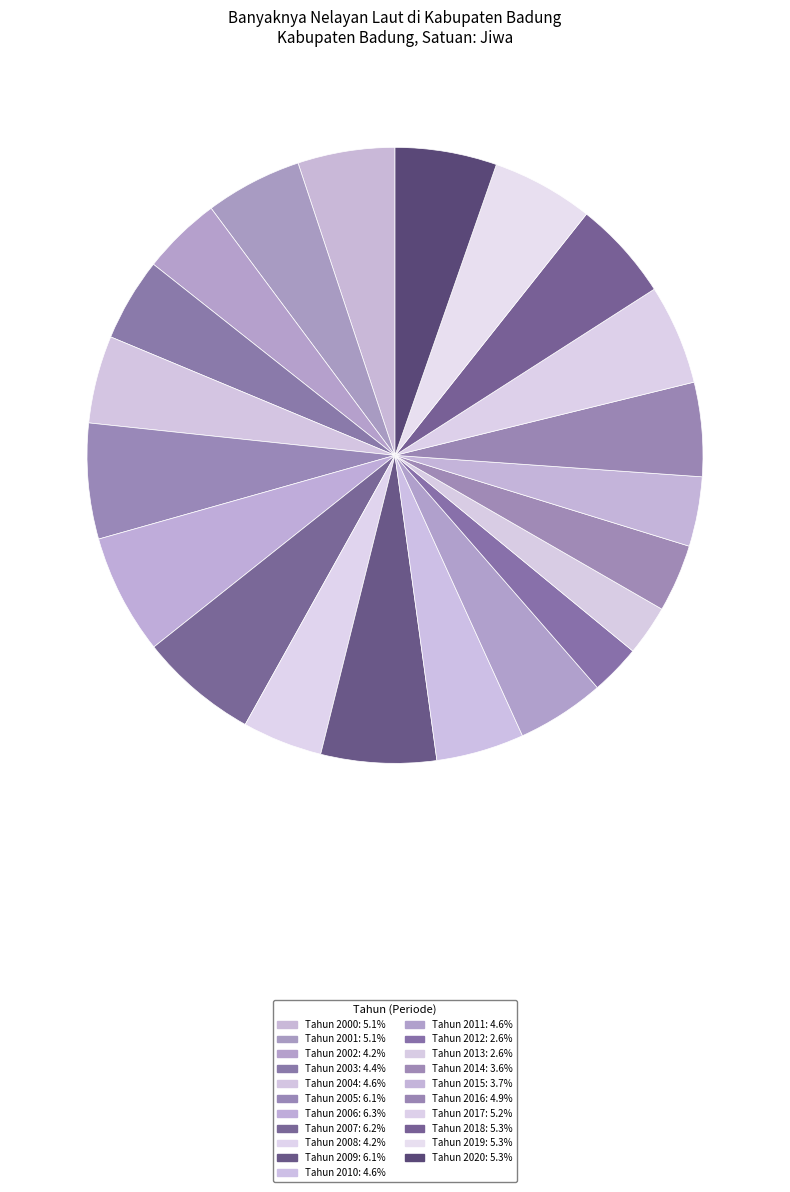

Count the number of slices in the pie.

21